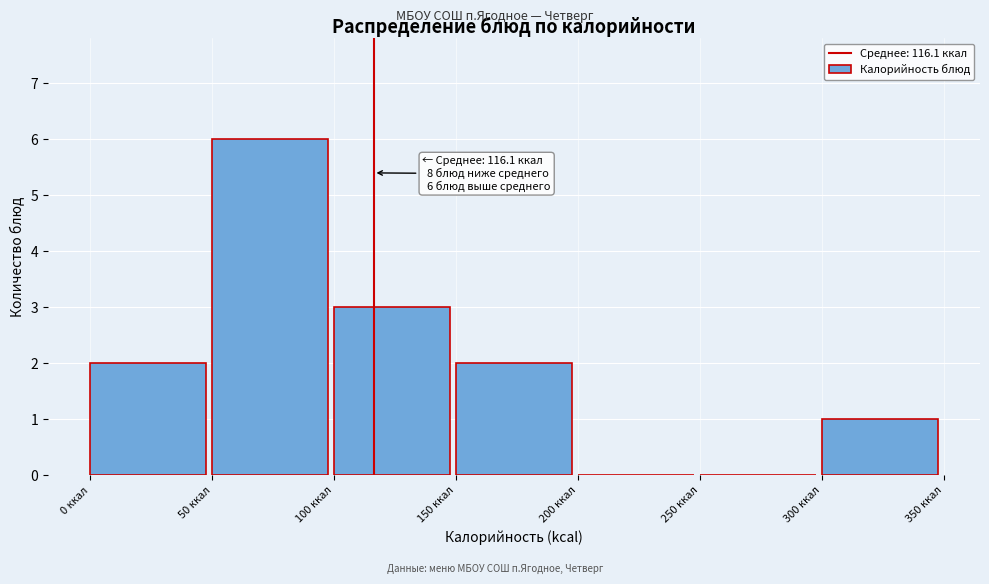

Over which range of the x-axis is the bar tallest?

50 to 100